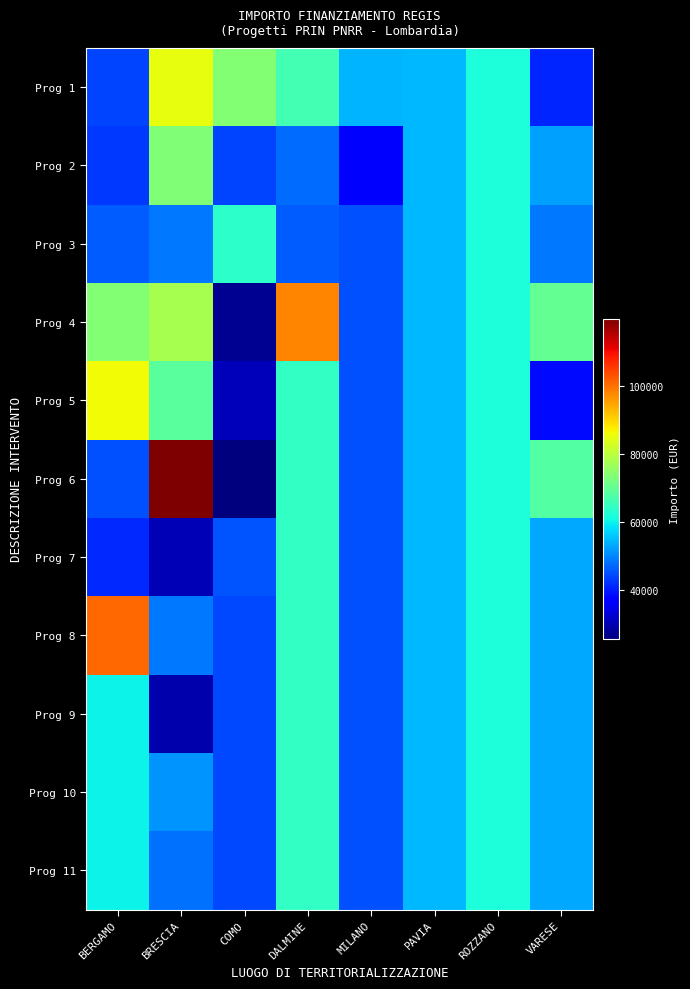

How many data points does each series have?

8